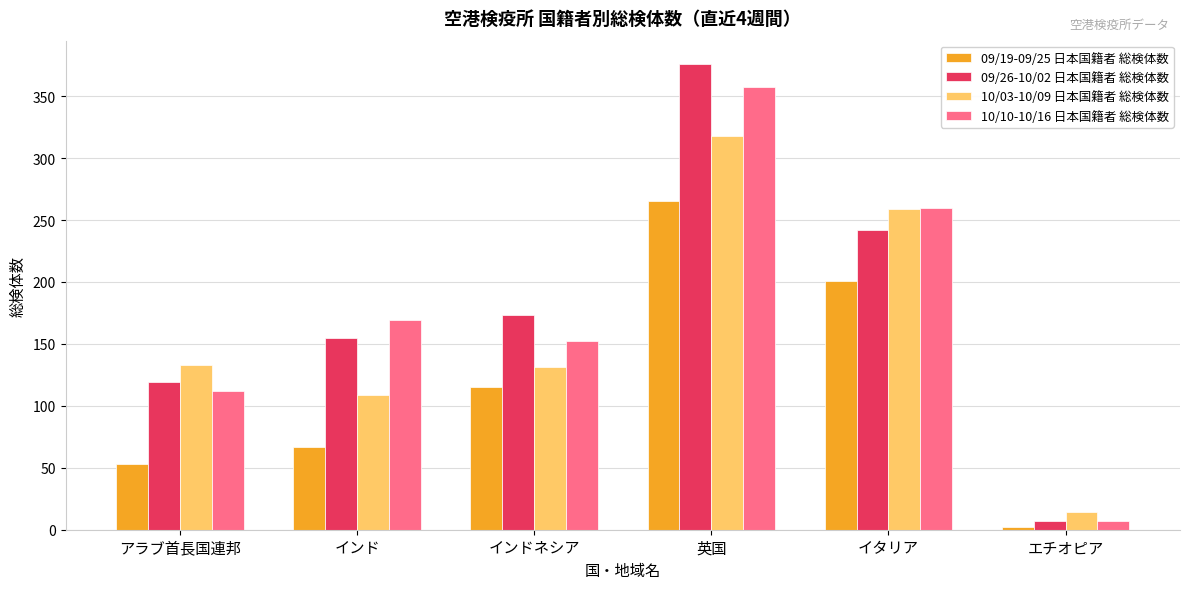

How many groups of bars are there?

6